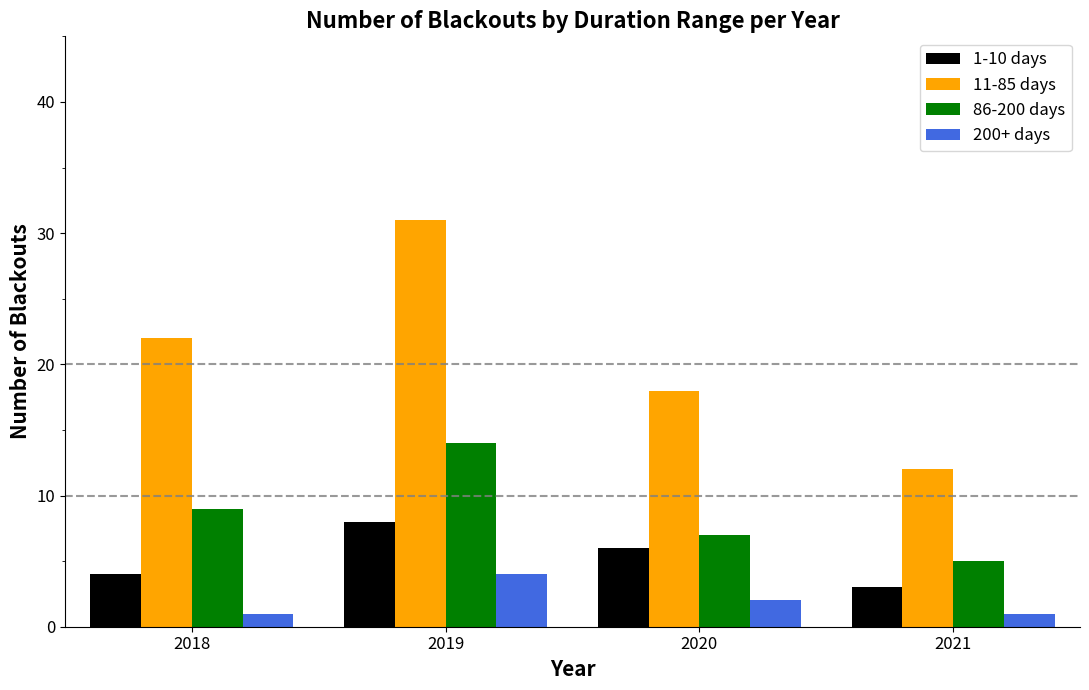

Count the 200+ days values in the range 1 to 4.

4